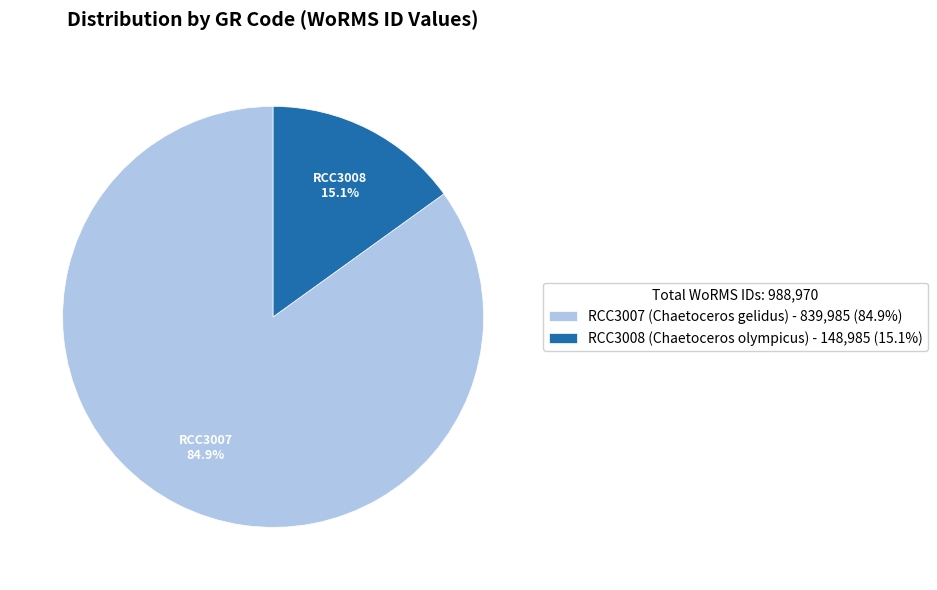

Count the number of slices in the pie.

2